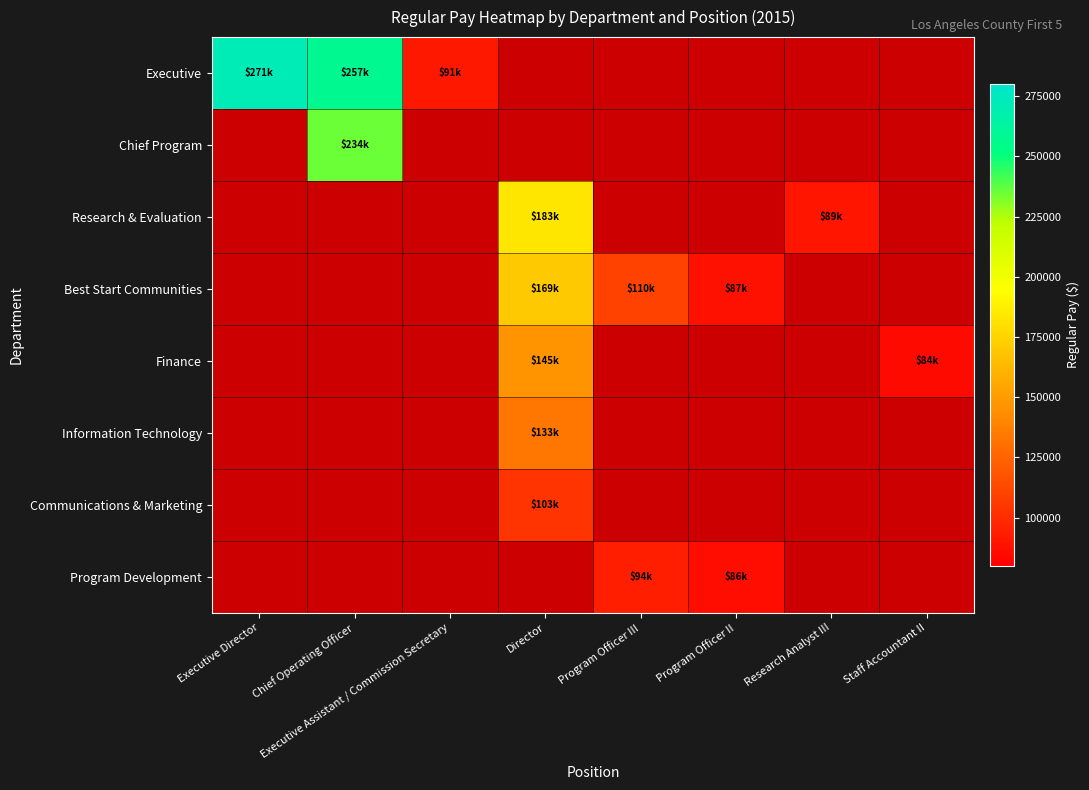

List the series in order of their overall mean, highest first.

Executive, Chief Program, Research & Evaluation, Best Start Communities, Finance, Information Technology, Communications & Marketing, Program Development